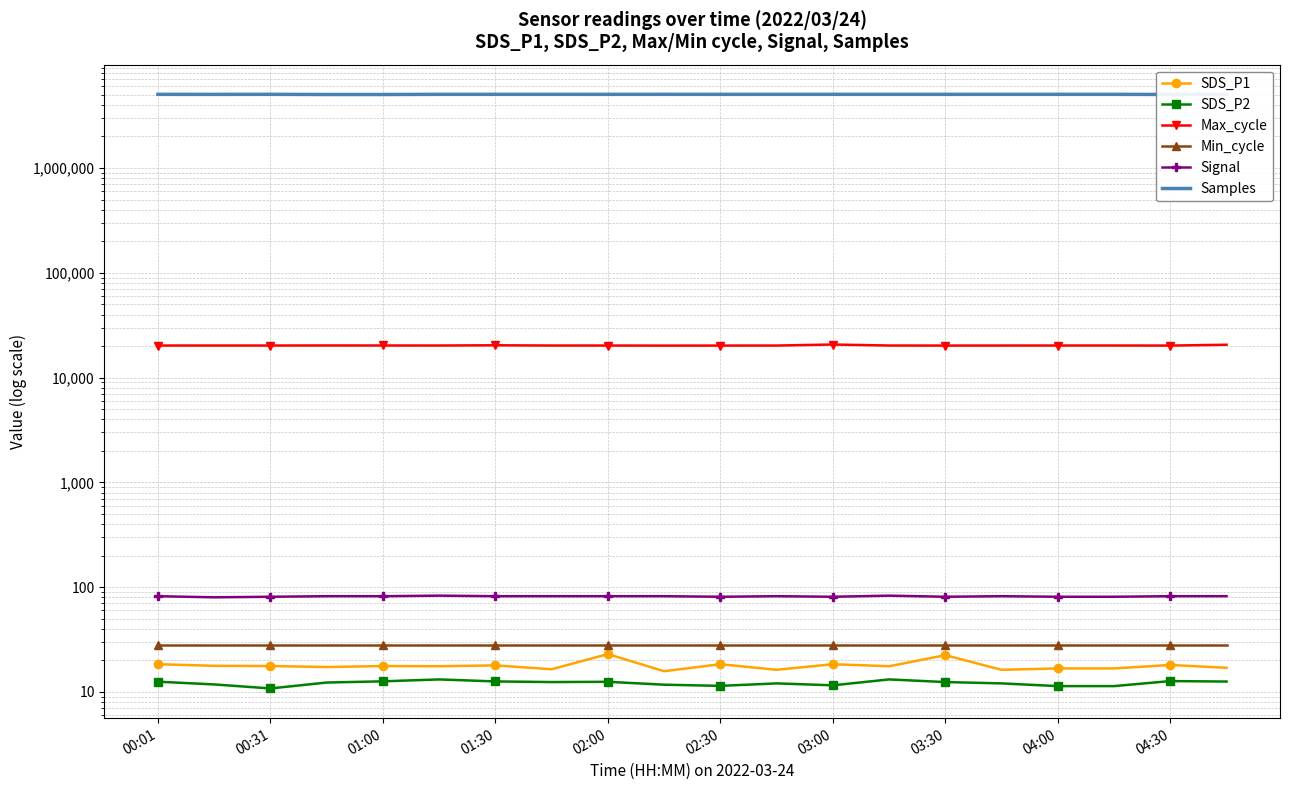

Reading left to right, extract all data points from this chart.

SDS_P1: 18.4	17.8	17.7	17.3	17.7	17.6	17.9	16.5	23.0	15.8	18.4	16.3	18.4	17.6	22.4	16.3	16.8	16.8	18.1	17.0
SDS_P2: 12.5	11.8	10.8	12.3	12.6	13.2	12.6	12.4	12.5	11.7	11.4	12.1	11.6	13.2	12.4	12.1	11.4	11.4	12.7	12.6
Max_cycle: 20230.0	20236.0	20237.0	20262.0	20248.0	20238.0	20347.0	20237.0	20227.0	20199.0	20211.0	20229.0	20691.0	20238.0	20215.0	20229.0	20243.0	20243.0	20213.0	20582.0
Min_cycle: 28.0	28.0	28.0	28.0	28.0	28.0	28.0	28.0	28.0	28.0	28.0	28.0	28.0	28.0	28.0	28.0	28.0	28.0	28.0	28.0
Signal: 82.0	80.0	81.0	82.0	82.0	83.0	82.0	82.0	82.0	82.0	81.0	82.0	81.0	83.0	81.0	82.0	81.0	81.0	82.0	82.0
Samples: 5046954.0	5044171.0	5049851.0	5029824.0	5029606.0	5049210.0	5048619.0	5048903.0	5048089.0	5050804.0	5047822.0	5049141.0	5049071.0	5049210.0	5048368.0	5049141.0	5049291.0	5049291.0	5030617.0	5041567.0